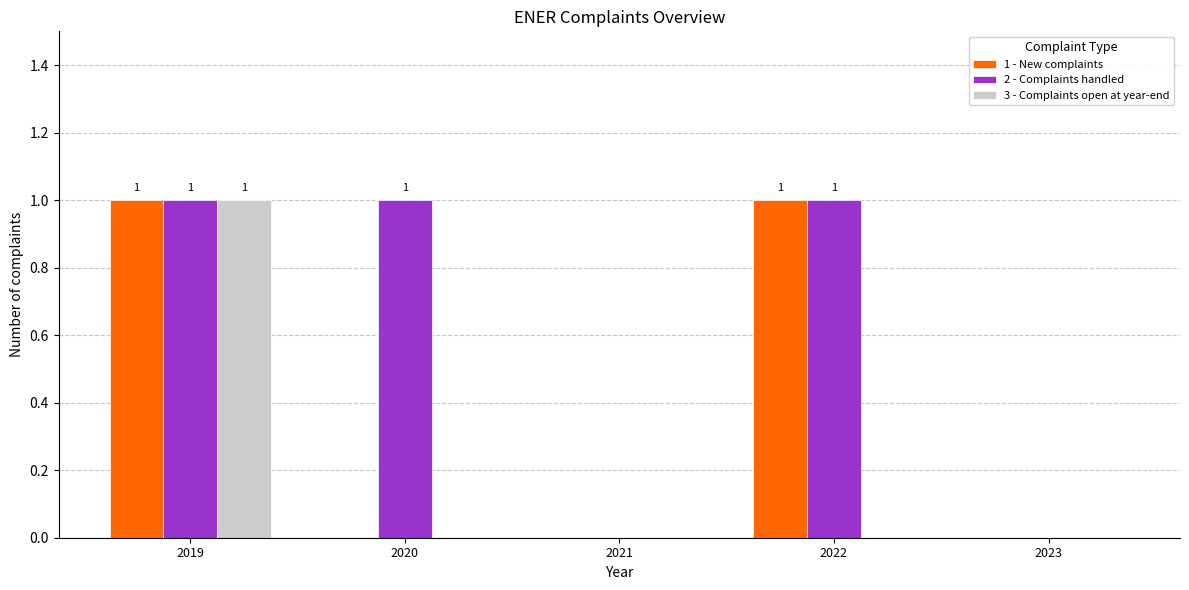

What are all the series names shown in the legend?

1 - New complaints, 2 - Complaints handled, 3 - Complaints open at year-end